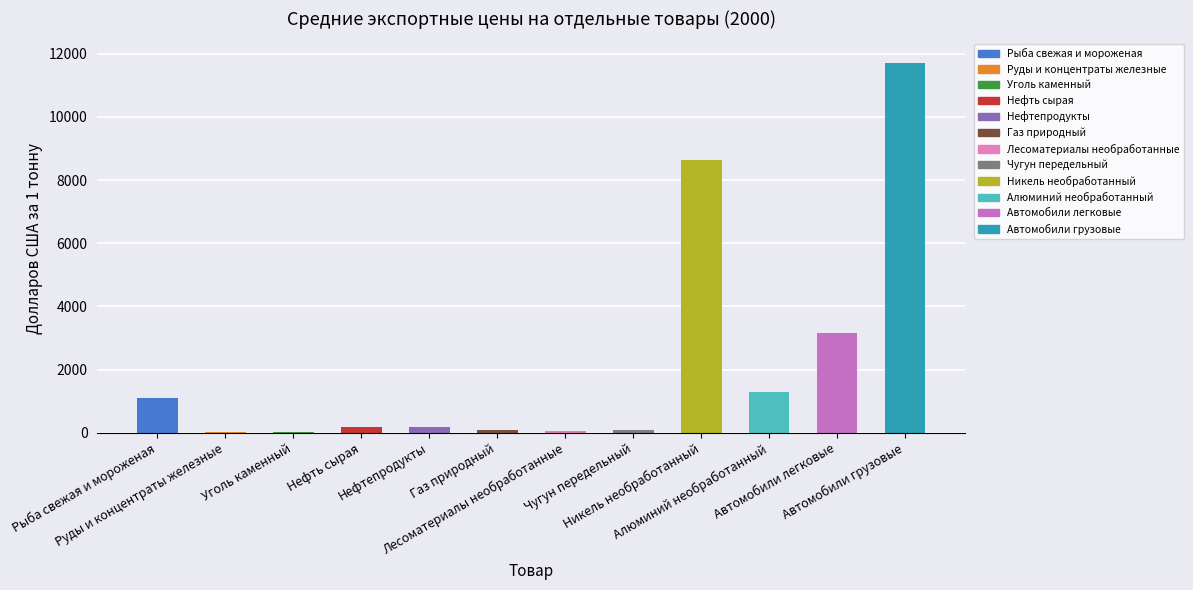

What is the sum of all values?

26538.1